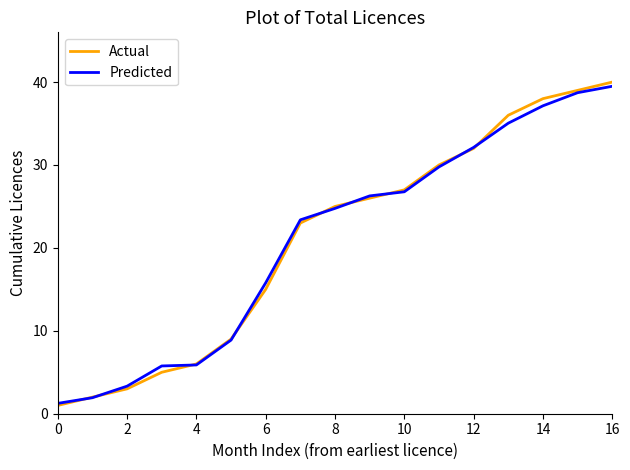

What is the lowest value of the Predicted series?

1.2